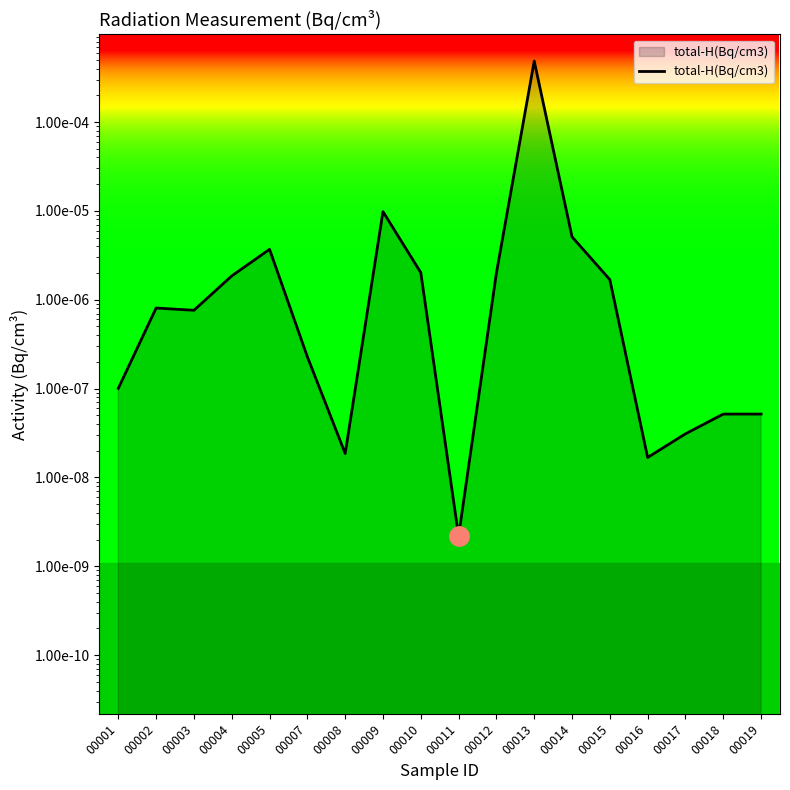

List the labels in order of value, largest first.

00013, 00009, 00014, 00005, 00010, 00012, 00004, 00015, 00002, 00003, 00007, 00001, 00018, 00019, 00017, 00008, 00016, 00011